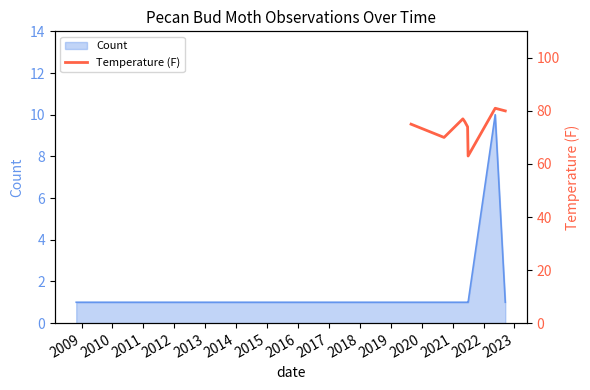

How many positive values are there?

12